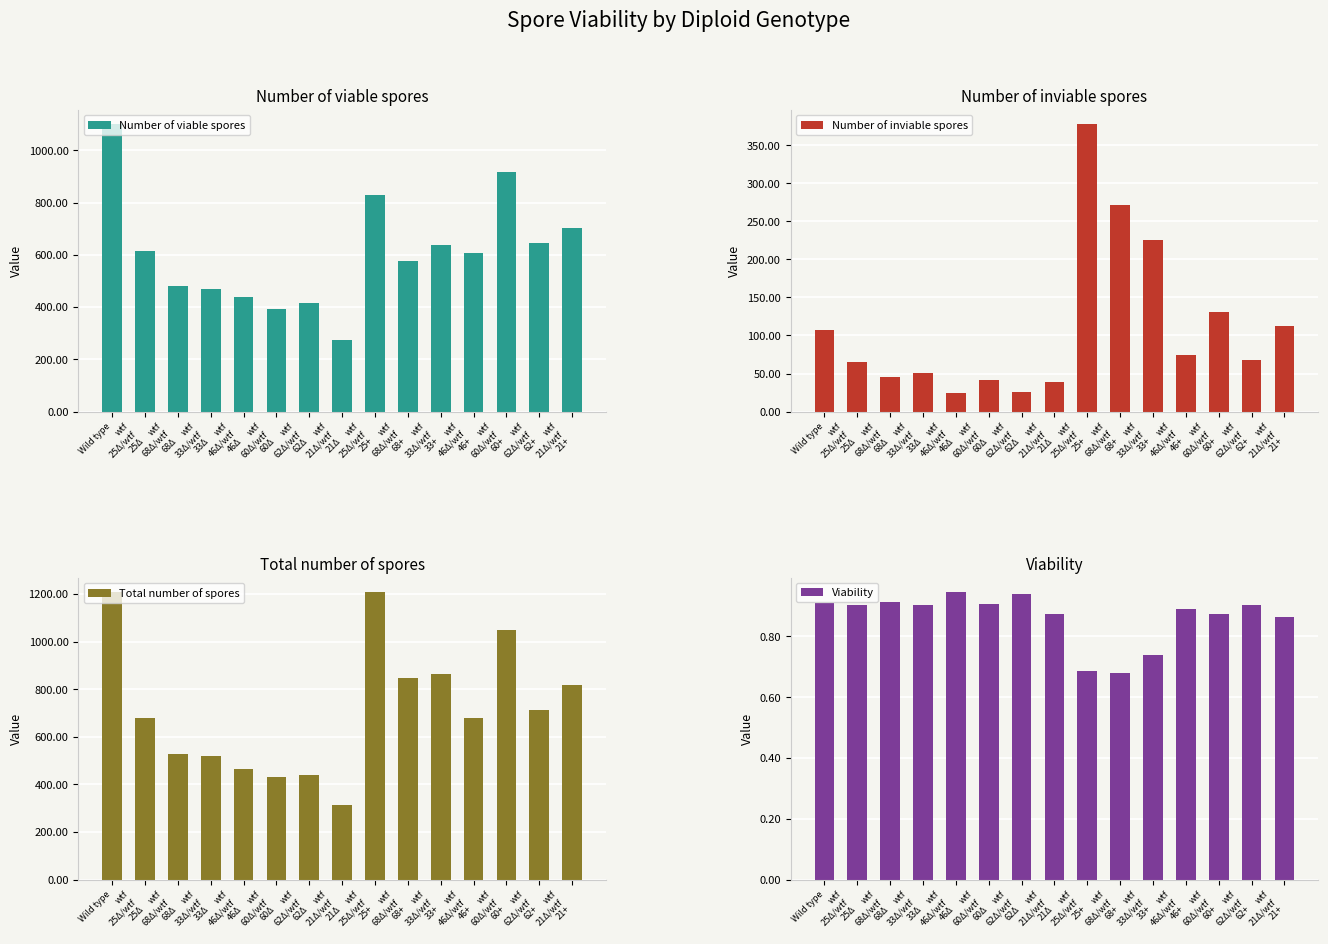

Which series has the largest total across all categories?

Total number of spores